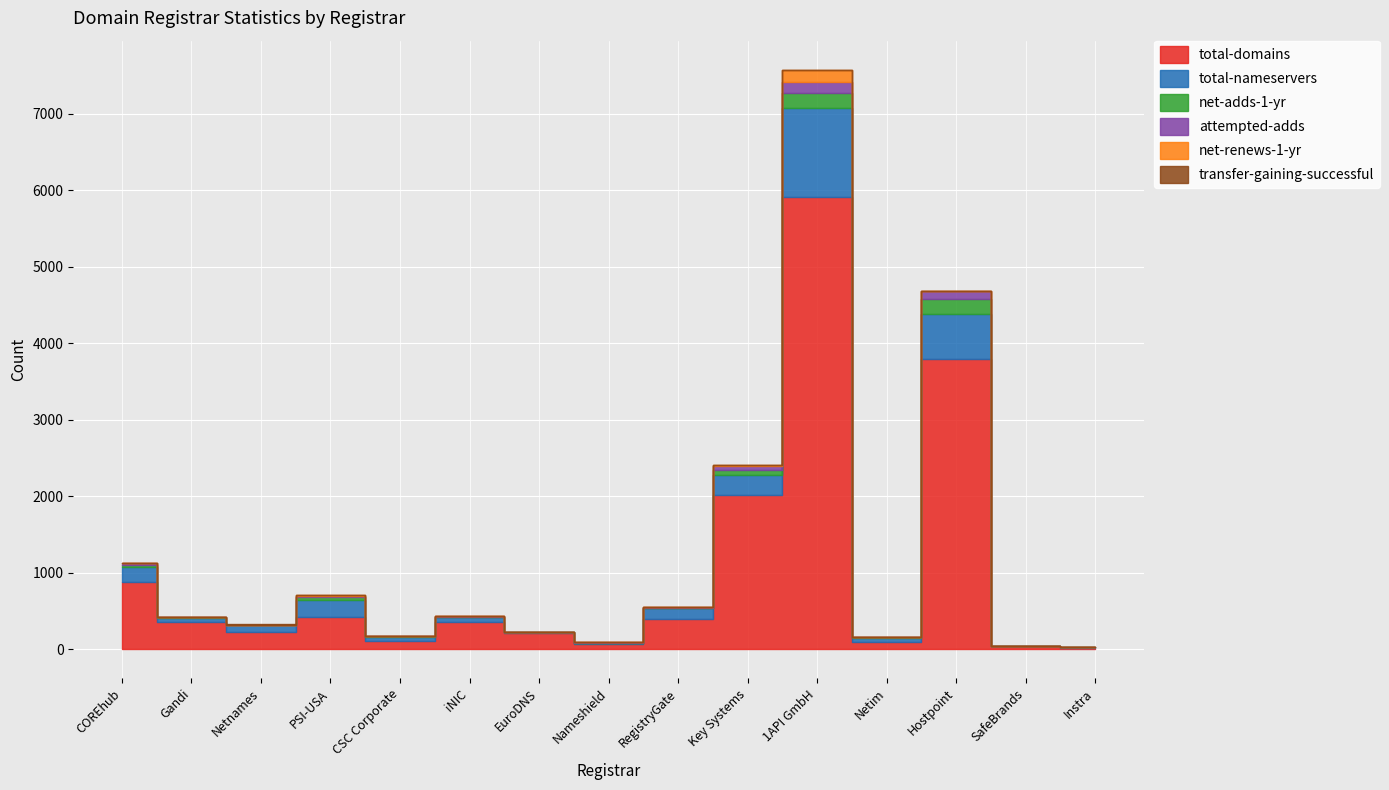

List the labels in order of total-domains value, smallest first.

Instra, SafeBrands, Nameshield, Netim, CSC Corporate, EuroDNS, Netnames, Gandi, iNIC, RegistryGate, PSI-USA, COREhub, Key Systems, Hostpoint, 1API GmbH